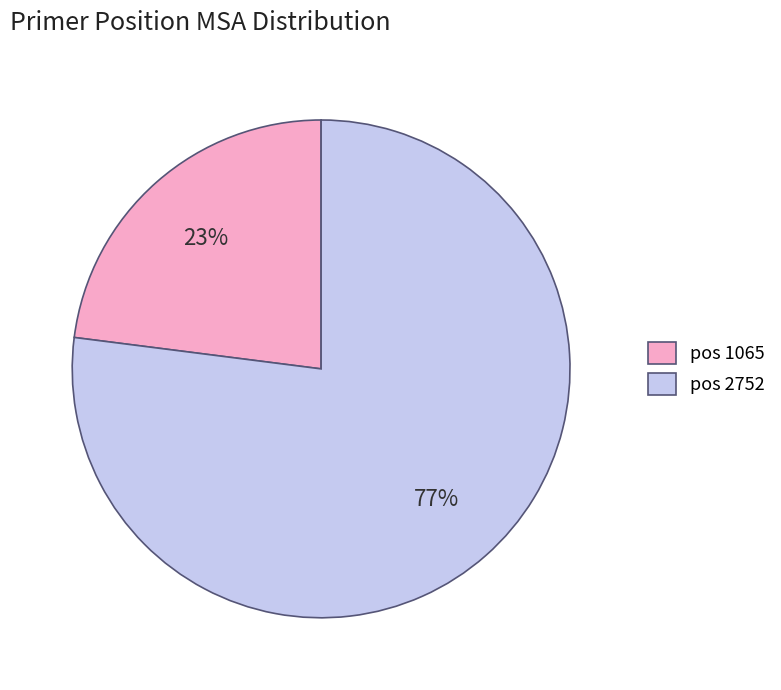

Is there any slice that represents more than half of the pie?

Yes